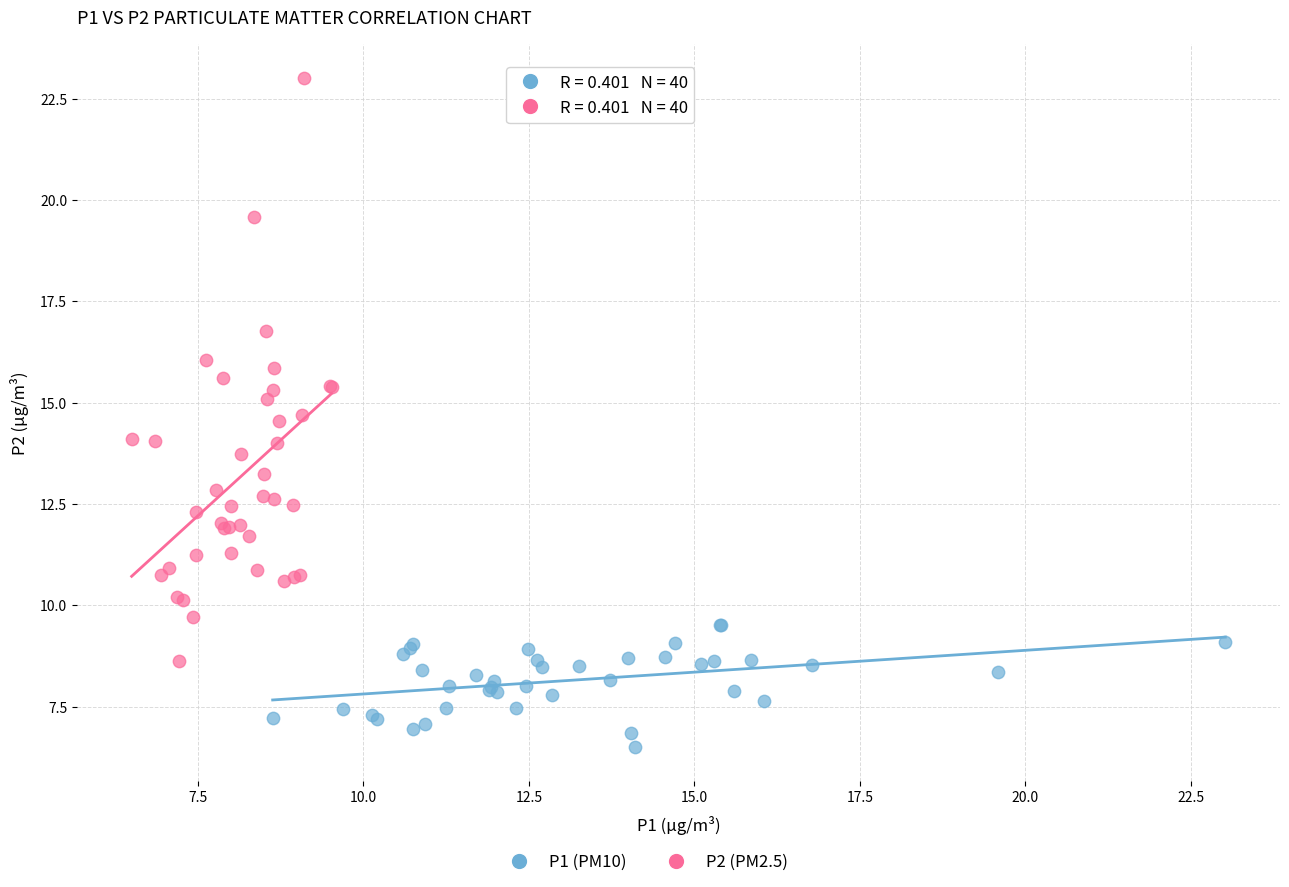

Which series contains the highest Y value?

P2 (PM2.5)